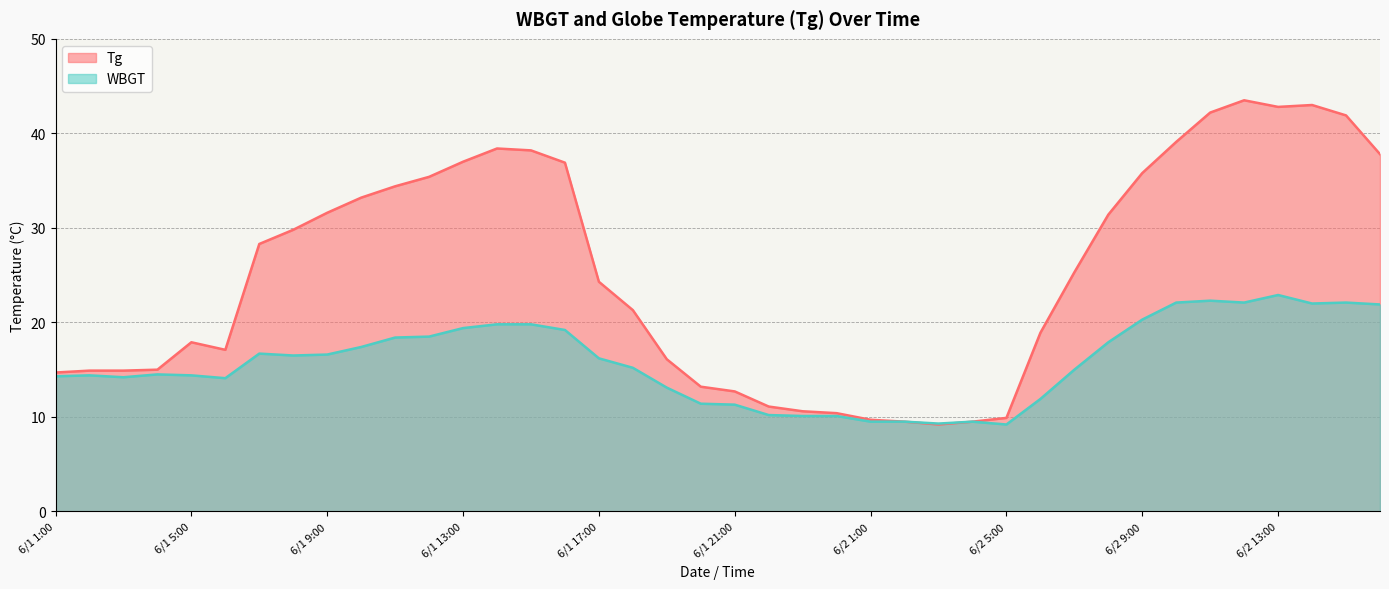

What is the difference between the WBGT values at 6/2 14:00 and 6/2 12:00?

0.1